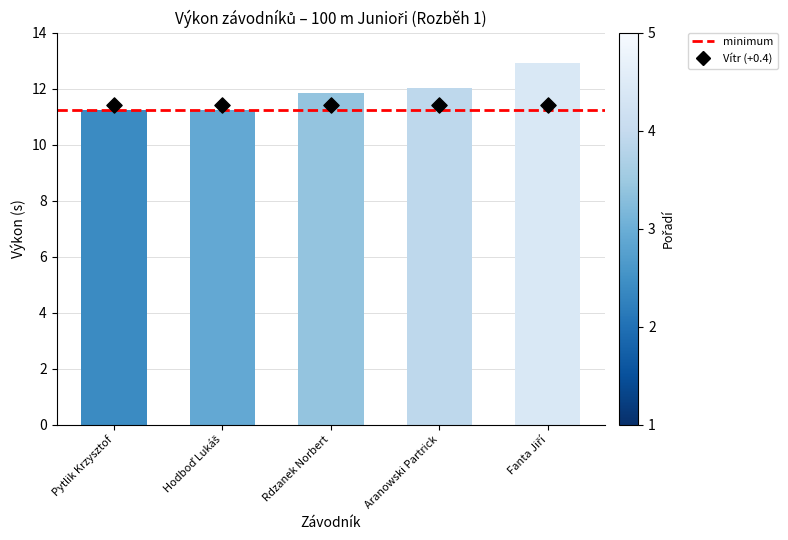

Between Fanta Jiří and Aranowski Partrick, which is larger?

Fanta Jiří